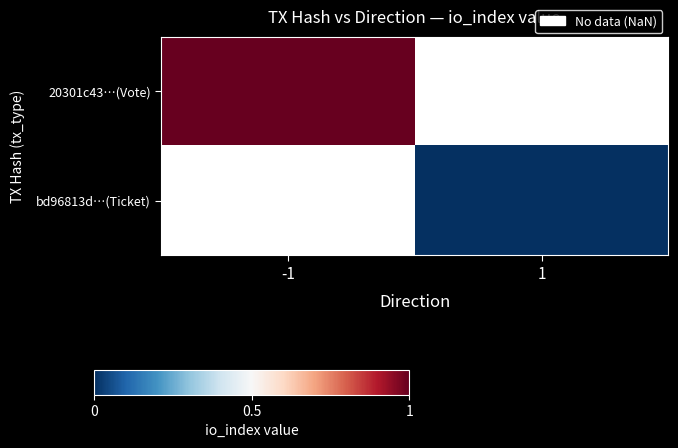

At which label is 20301c43…(Vote) closest to 1?

-1